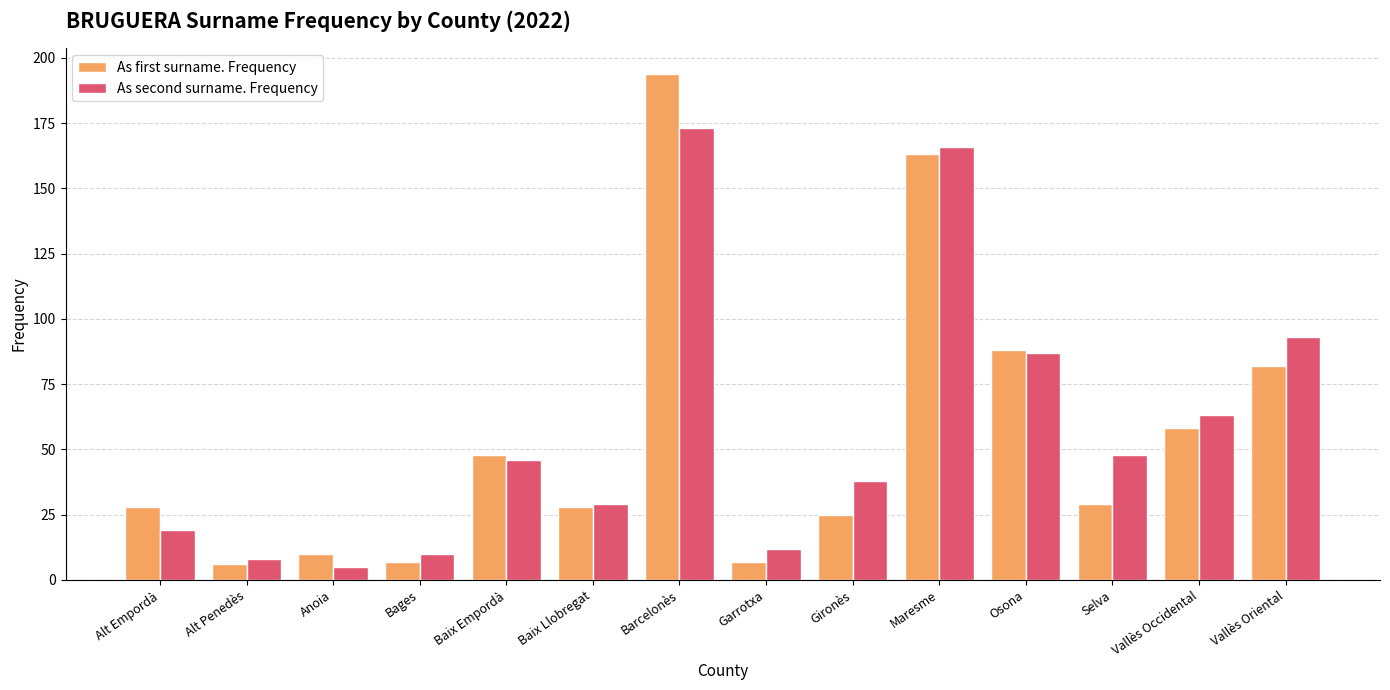

Which series changed the most between Alt Empordà and Garrotxa?

As first surname. Frequency